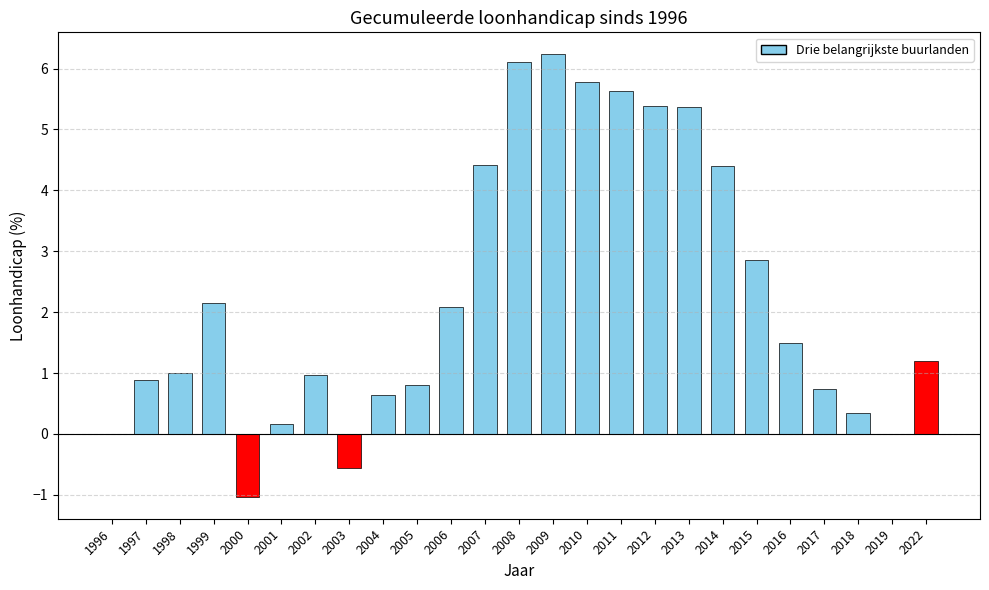

What is the greatest value displayed?

6.2